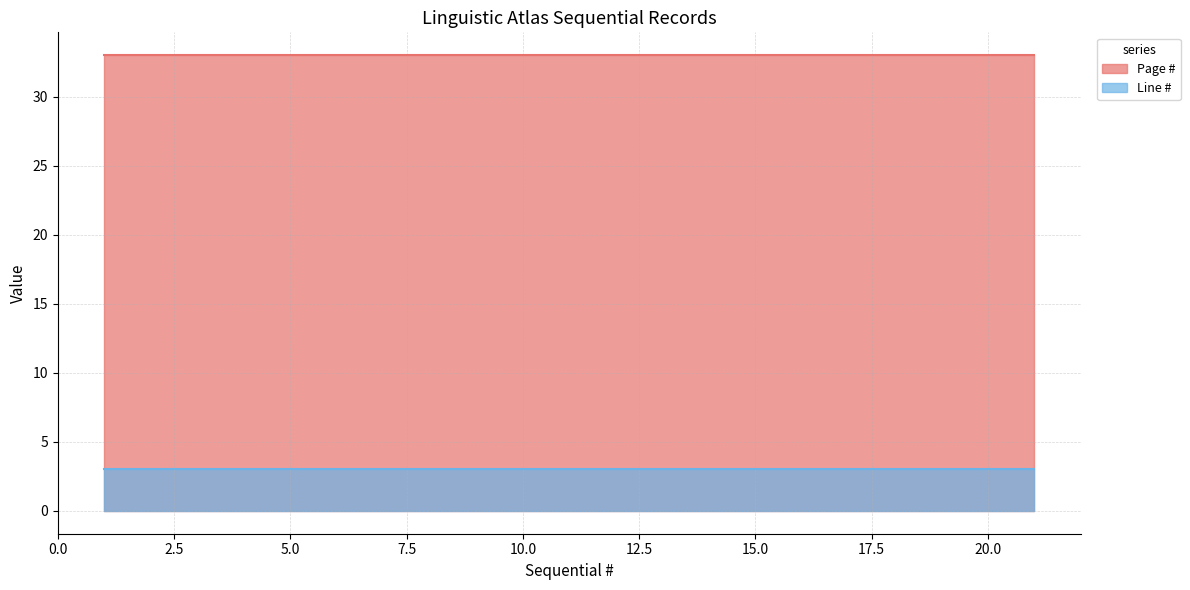

What value does the Page # series have at 11?

33